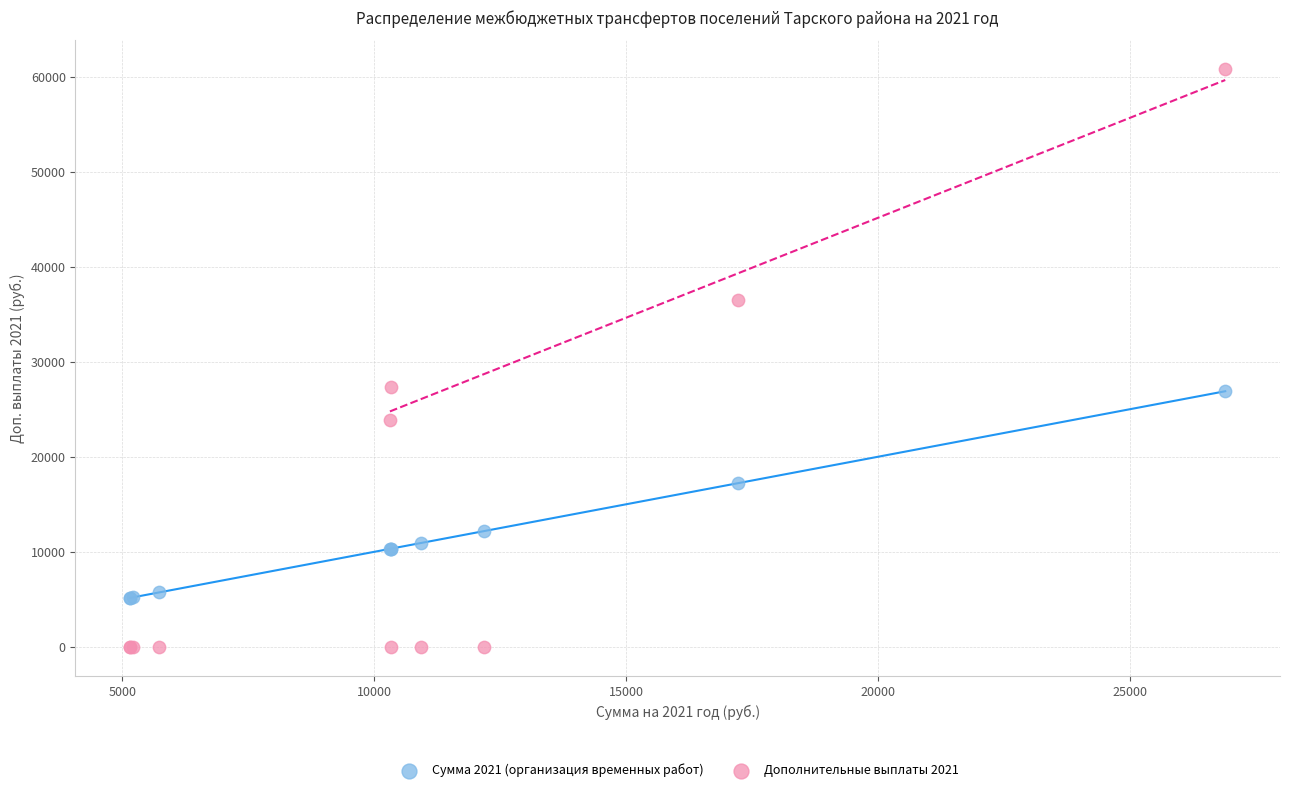

What are all the series names shown in the legend?

Сумма 2021 (организация временных работ), Дополнительные выплаты 2021